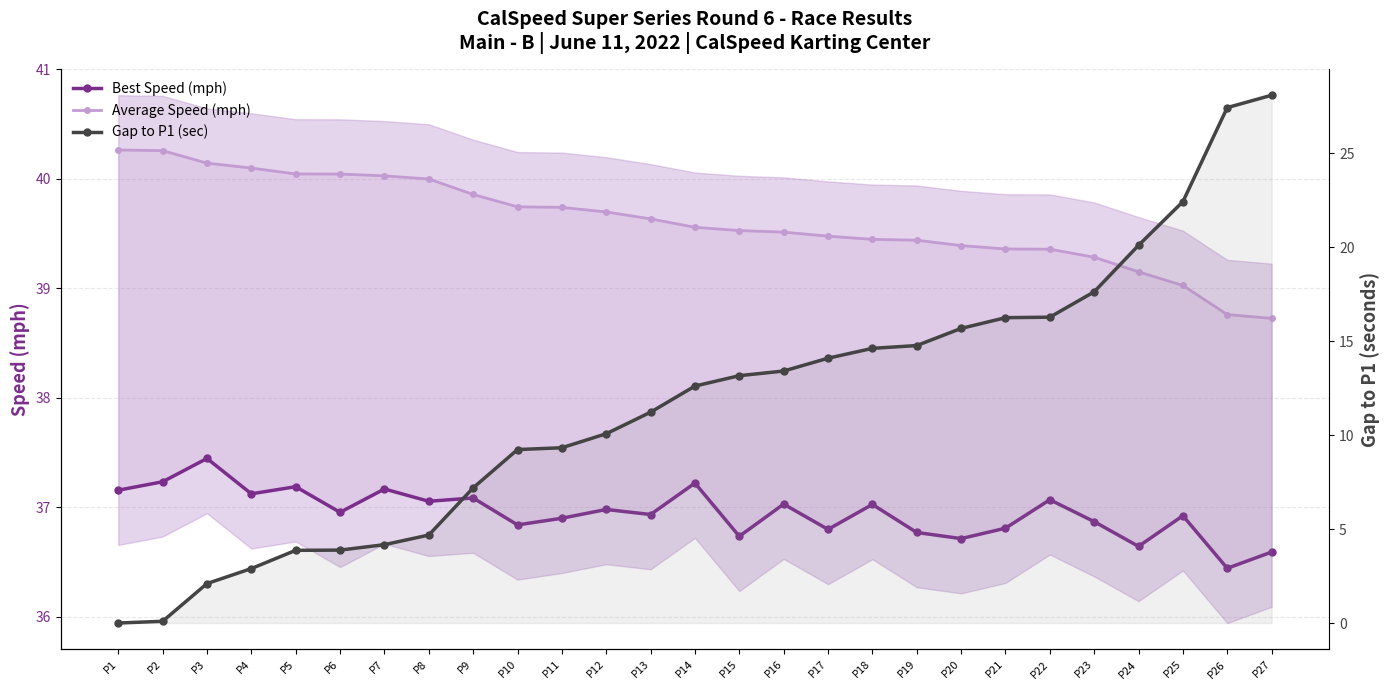

How many distinct data groups are displayed?

3